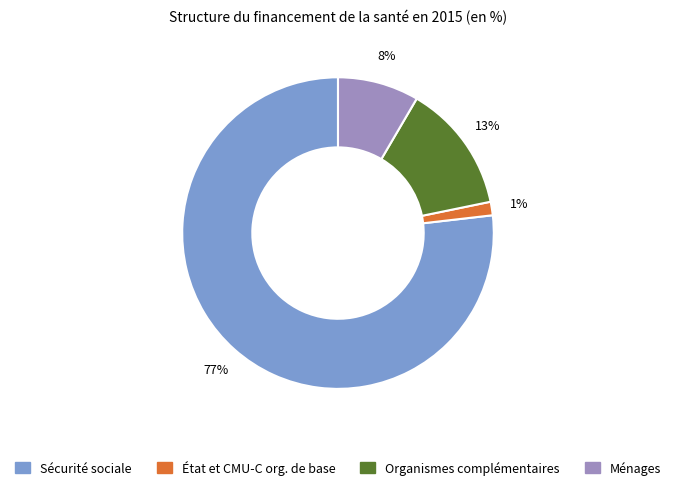

To the nearest percent, what is the average slice percentage?

25%